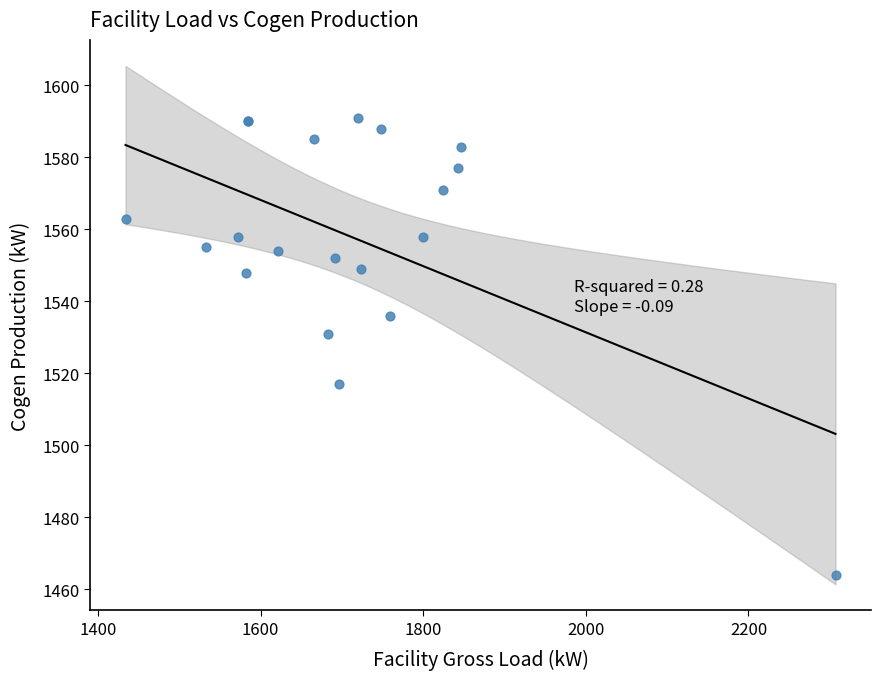

What Y value in the scatter plot is closest to 1527?

1531